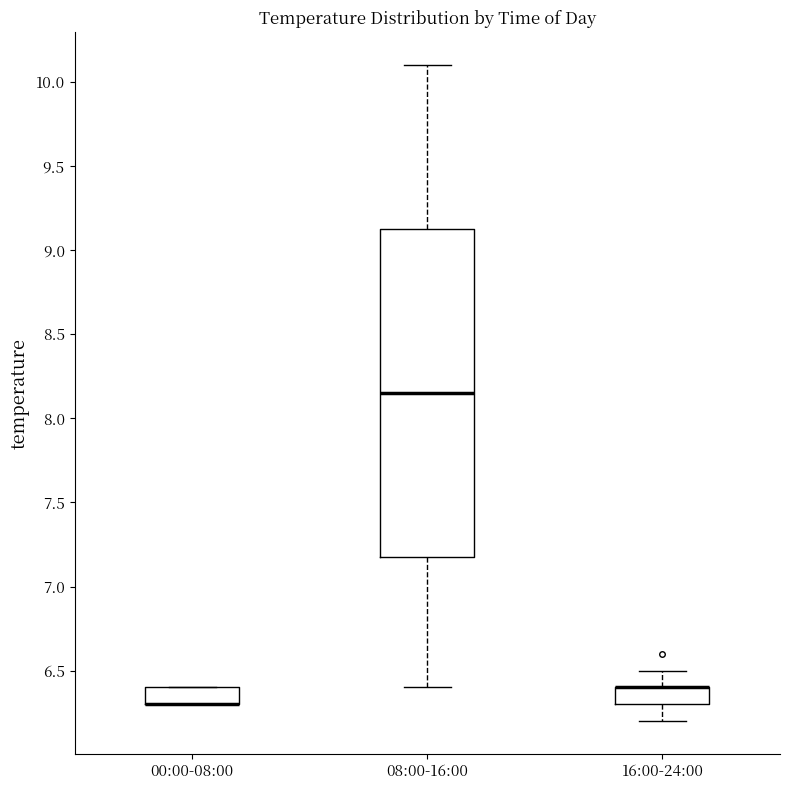

Comparing the boxes themselves (not the whiskers), which one is the tallest?

08:00-16:00